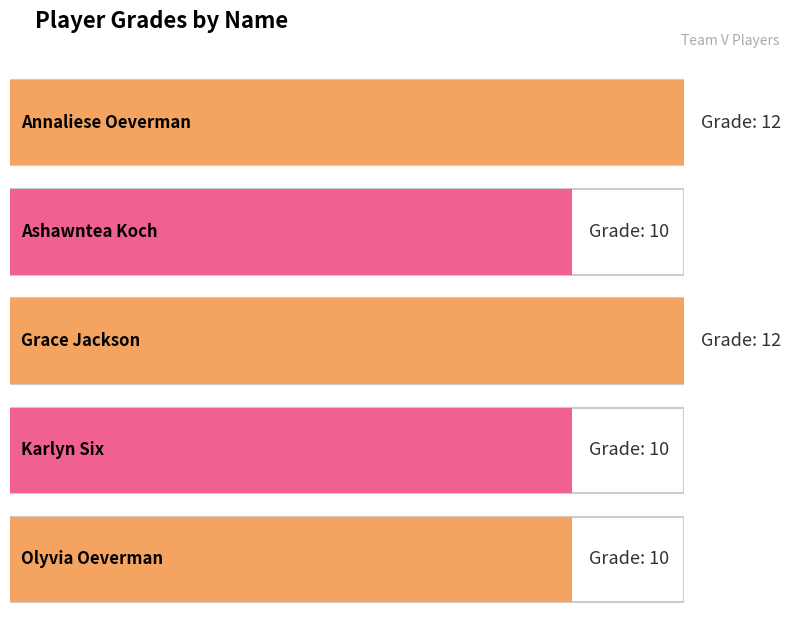

What is the value of the 1st bar from the left?

12